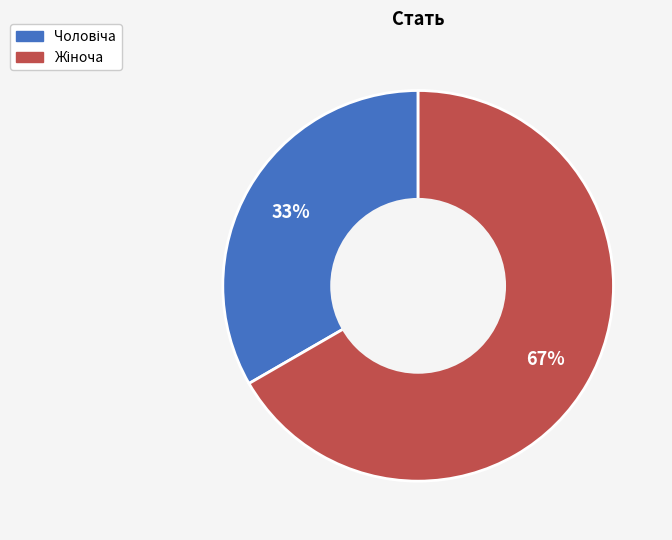

Does any single category account for the majority?

Yes